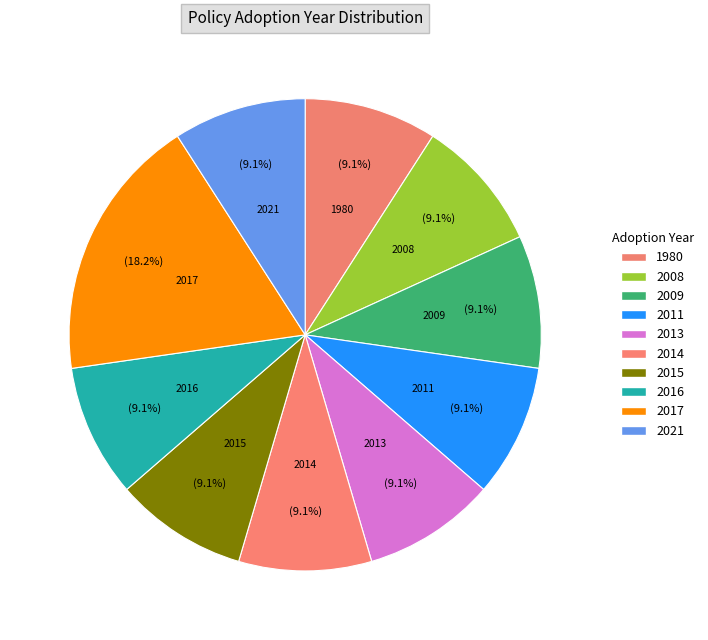

How many slices are in this pie chart?

10